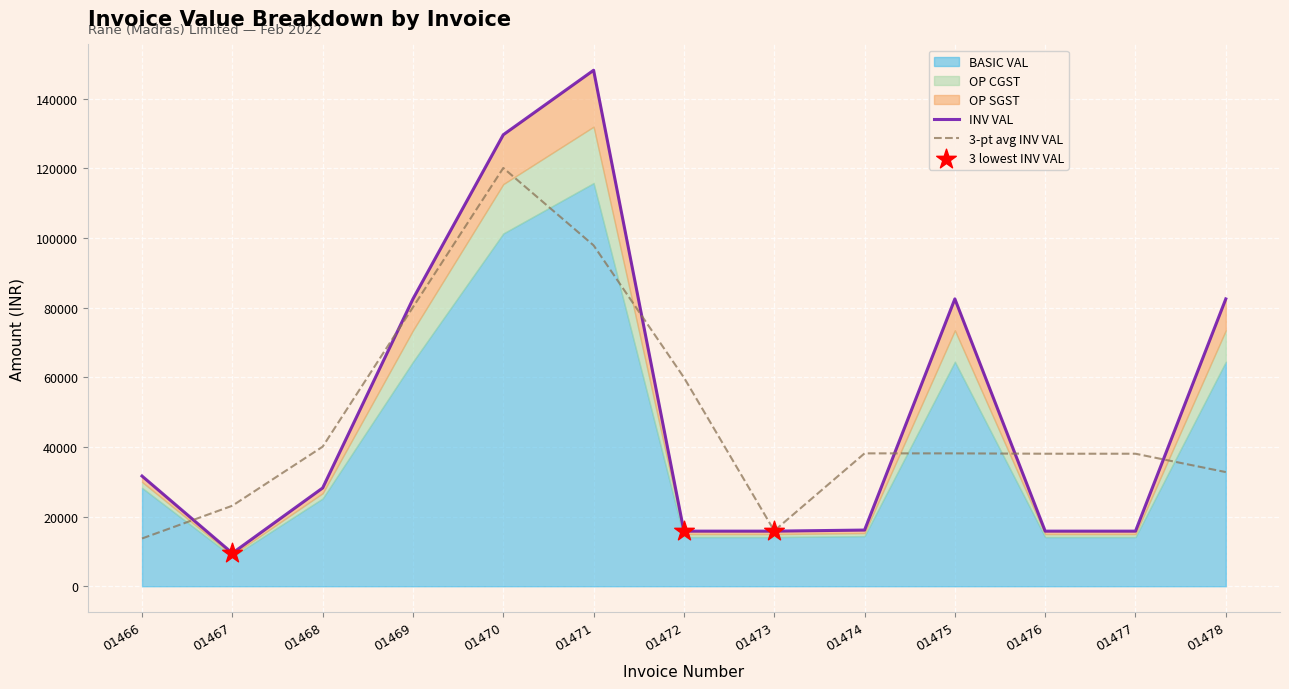

At how many categories does at least one series exceed 90073?

2